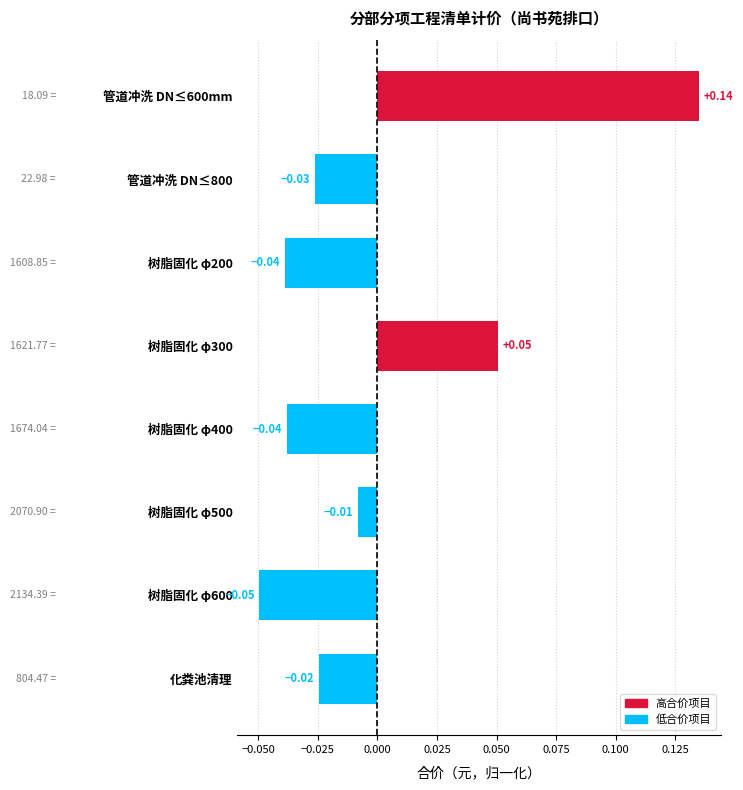

Which has a higher value, 管道冲洗 DN≤800 or 树脂固化 φ300?

树脂固化 φ300